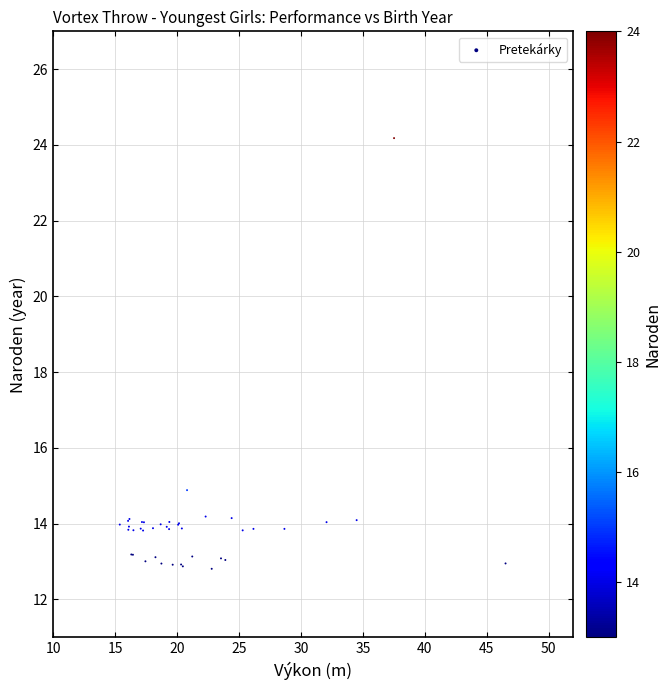

What Y value in the scatter plot is closest to 18?

14.9